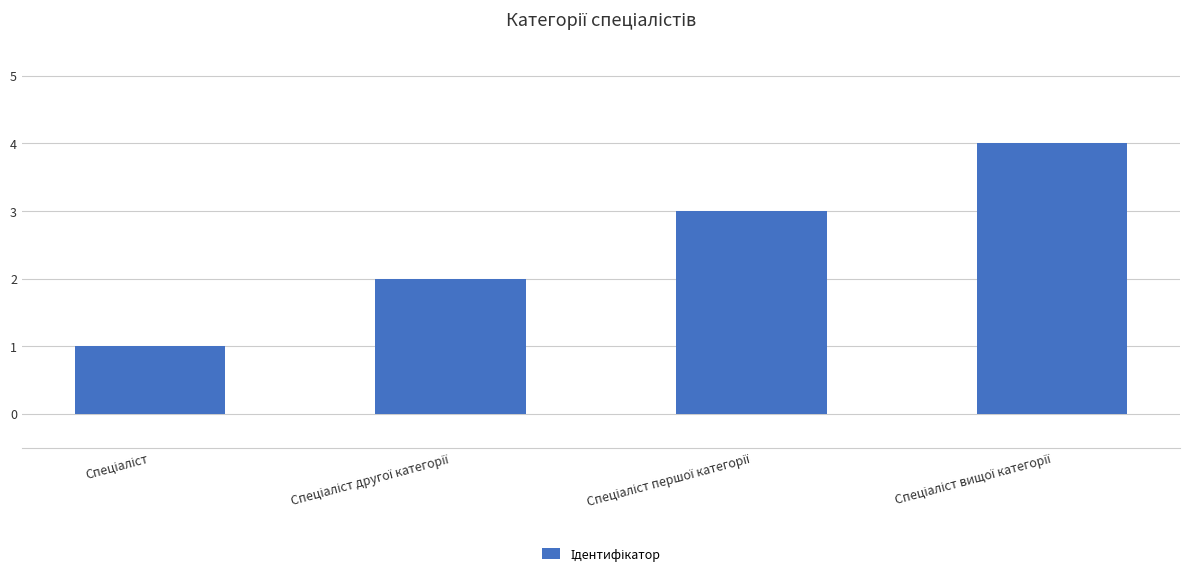

How many data points are less than 3?

2